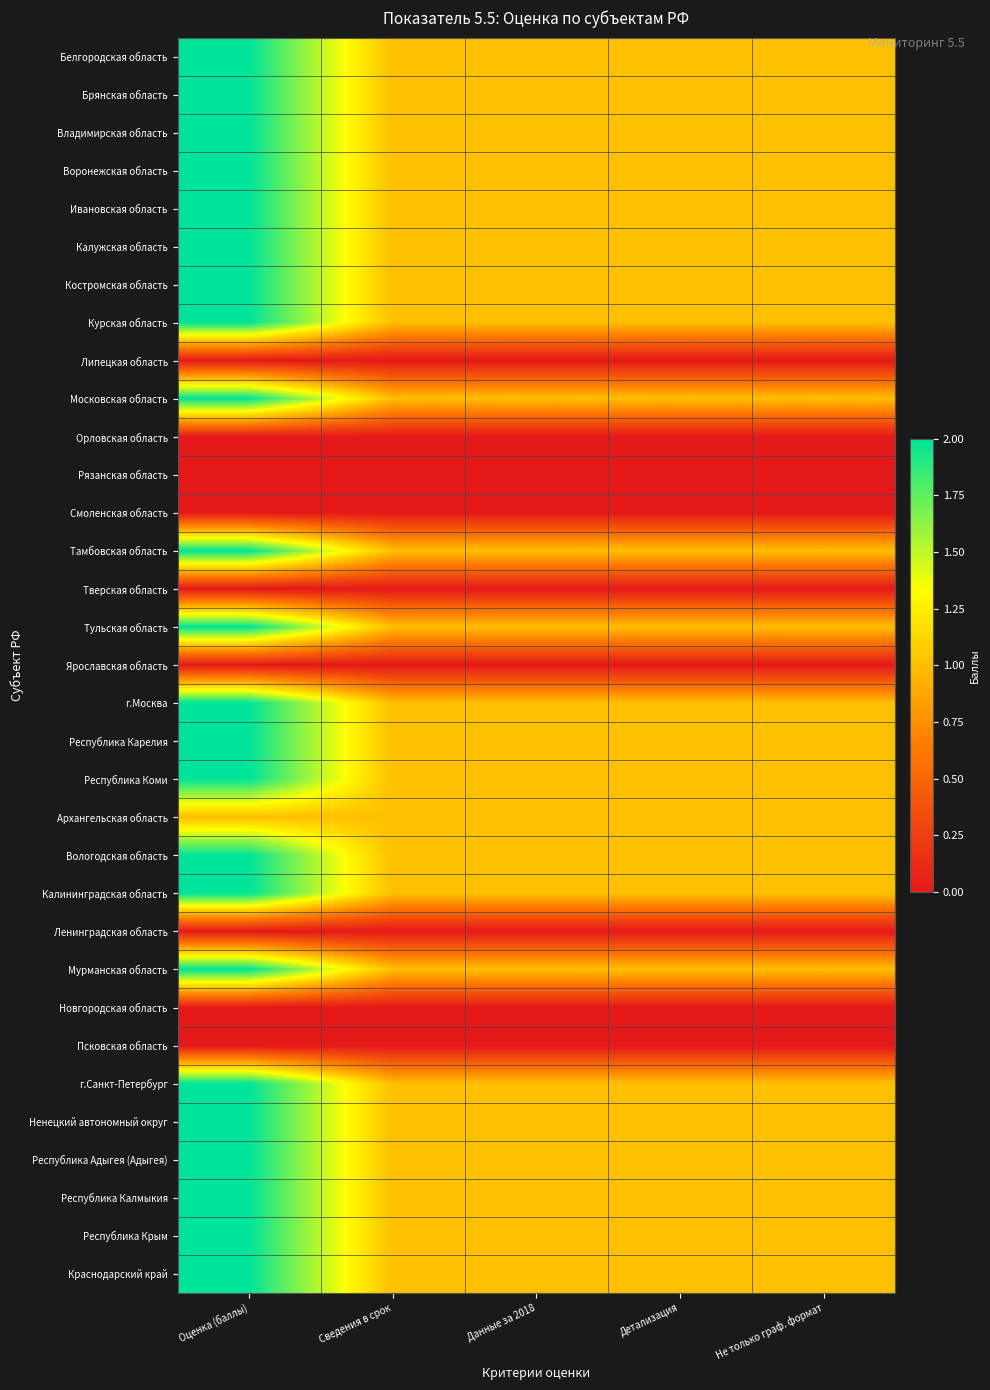

Between Сведения в срок and Детализация, which is larger?

Сведения в срок